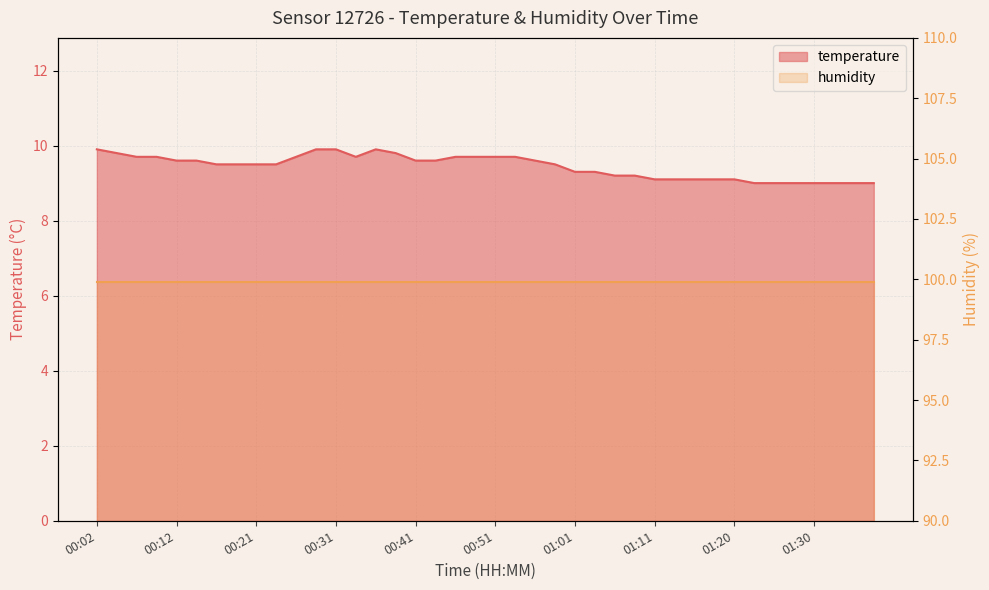

Which category has the highest value across all series?

00:02